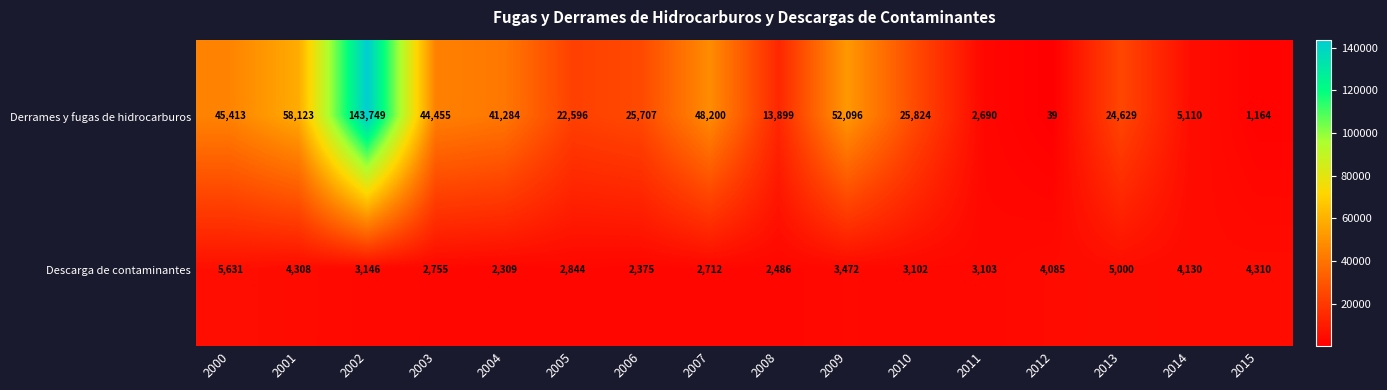

What is the minimum value shown in the chart?

39